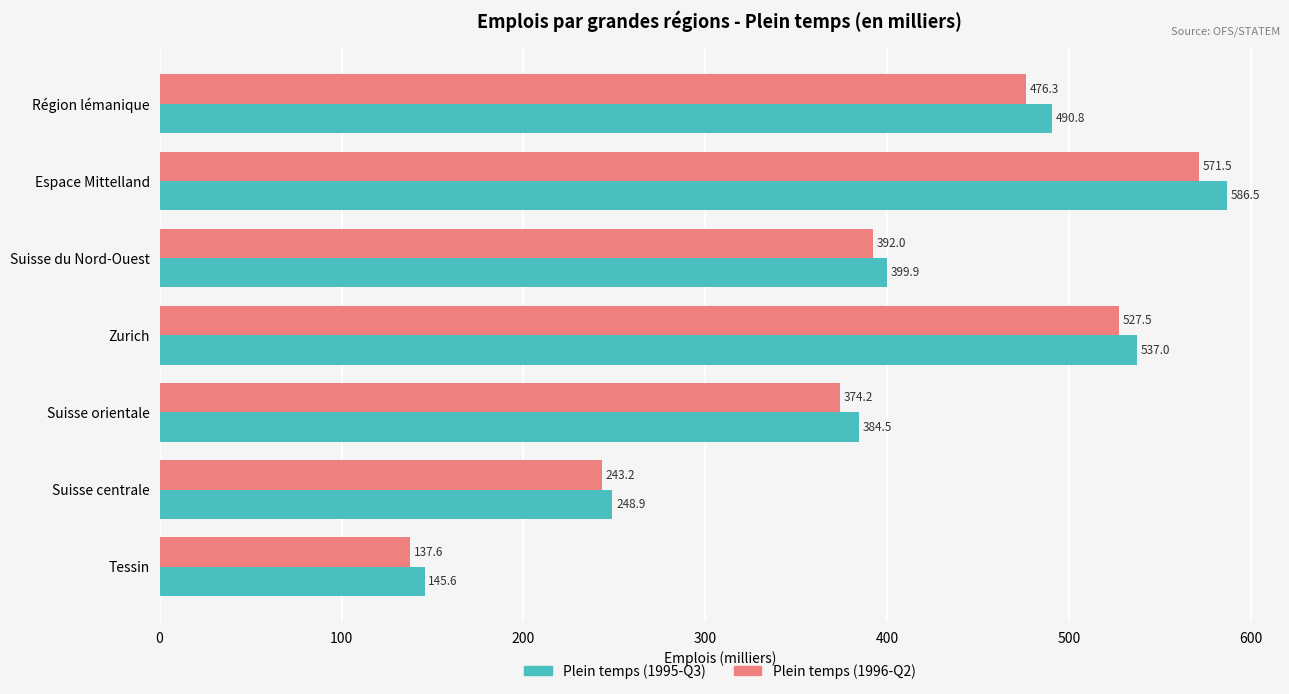

What are all the series names shown in the legend?

Plein temps (1995-Q3), Plein temps (1996-Q2)